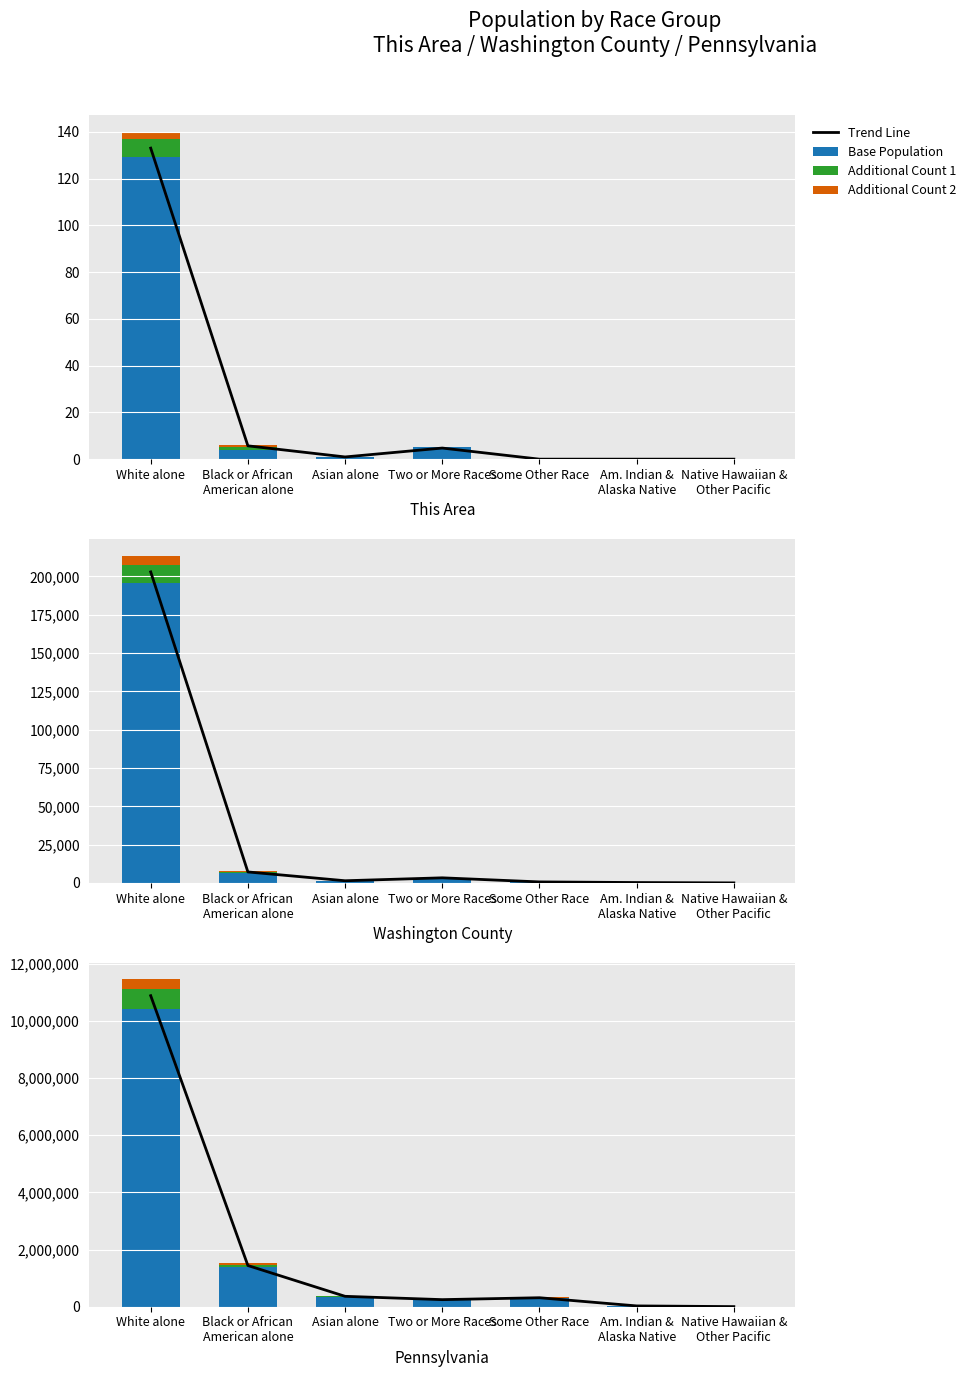

List the labels in order of Trend Line value, smallest first.

Native Hawaiian &
Other Pacific, Am. Indian &
Alaska Native, Two or More Races, Some Other Race, Asian alone, Black or African
American alone, White alone